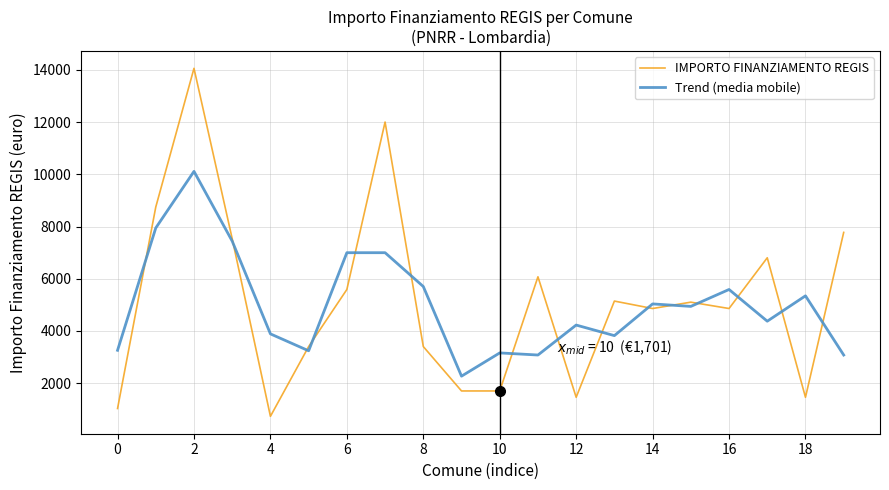

What is the highest value of the IMPORTO FINANZIAMENTO REGIS series?

14063.0